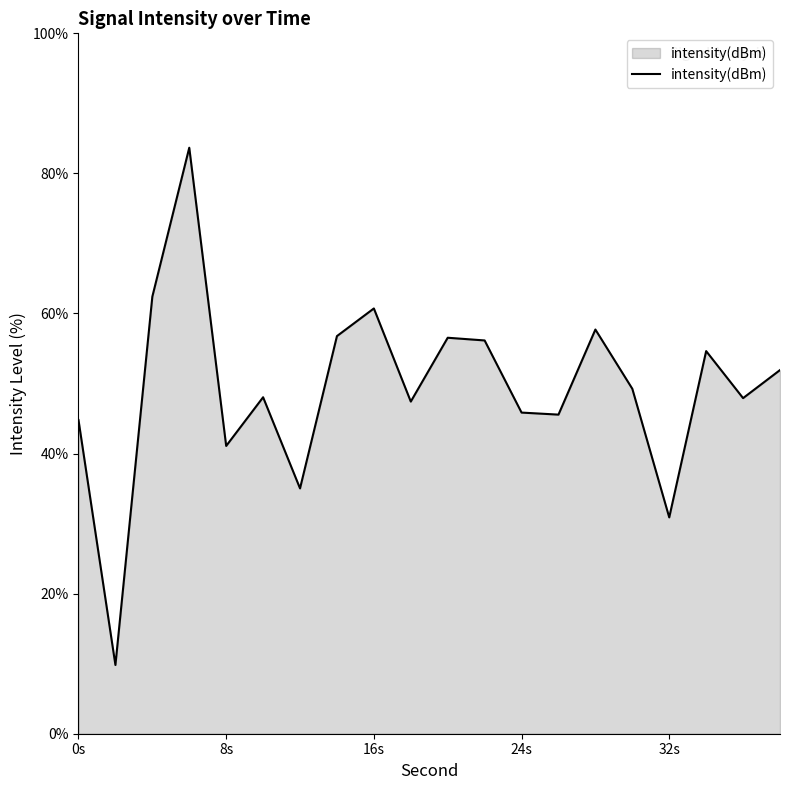

What is the maximum value shown in the chart?

83.7